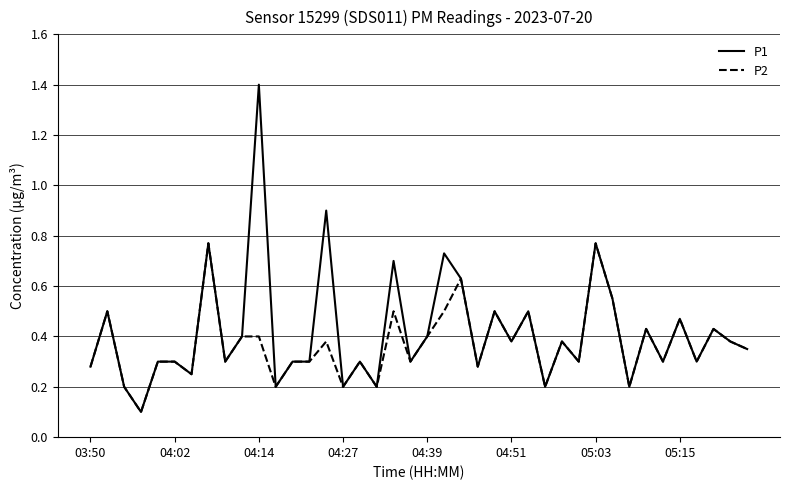

Which series has the widest spread of values?

P1